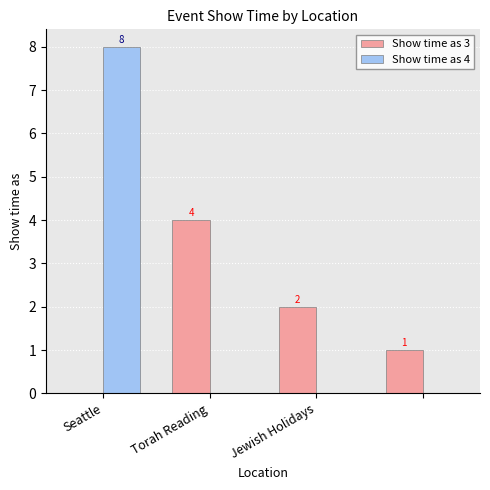

What are all the series names shown in the legend?

Show time as 3, Show time as 4